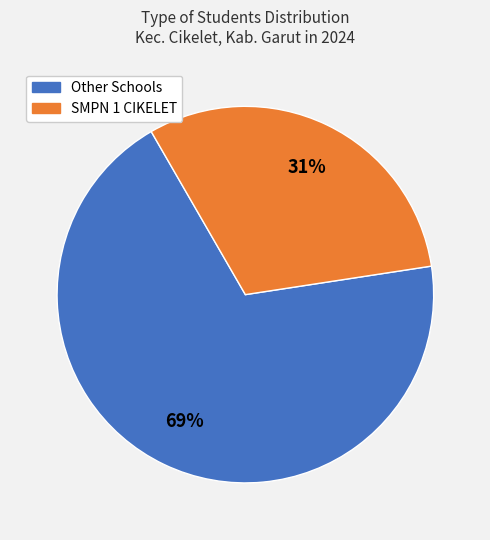

To the nearest percent, what is the difference between the largest and smallest slice percentages?

38%